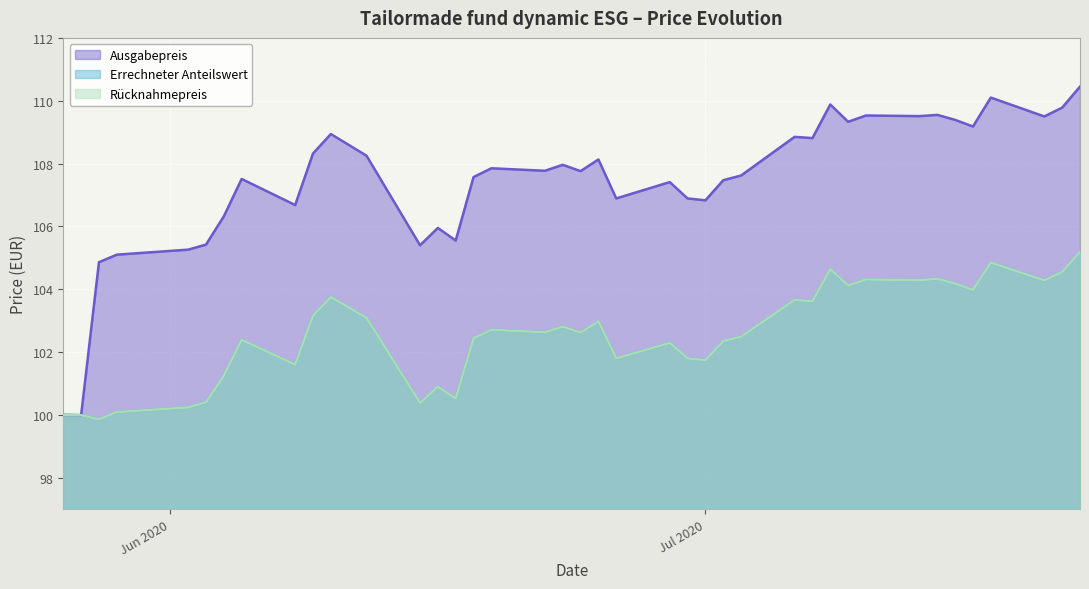

At how many categories does at least one series exceed 100?

38